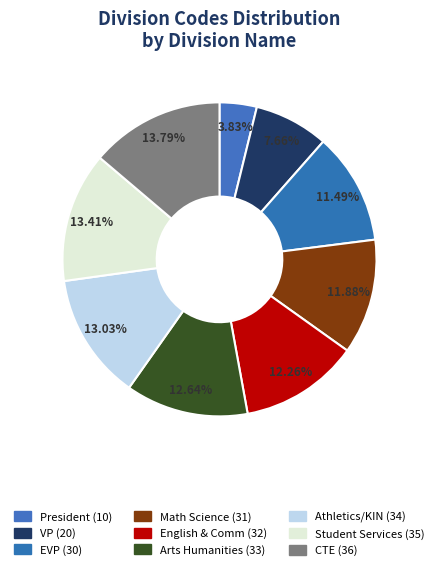

Count the number of slices in the pie.

9